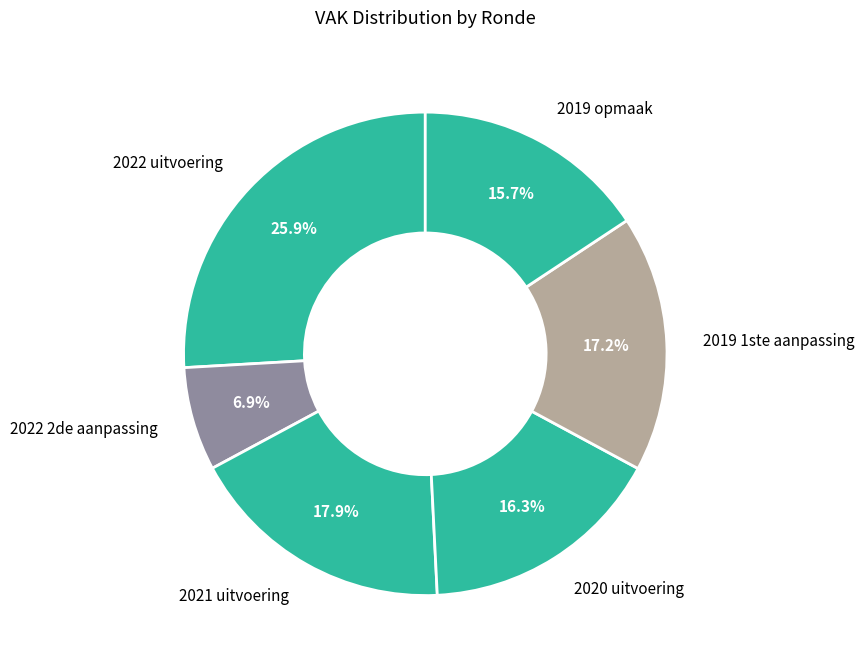

The 2020 uitvoering slice represents 2% of the pie. True or false?

False